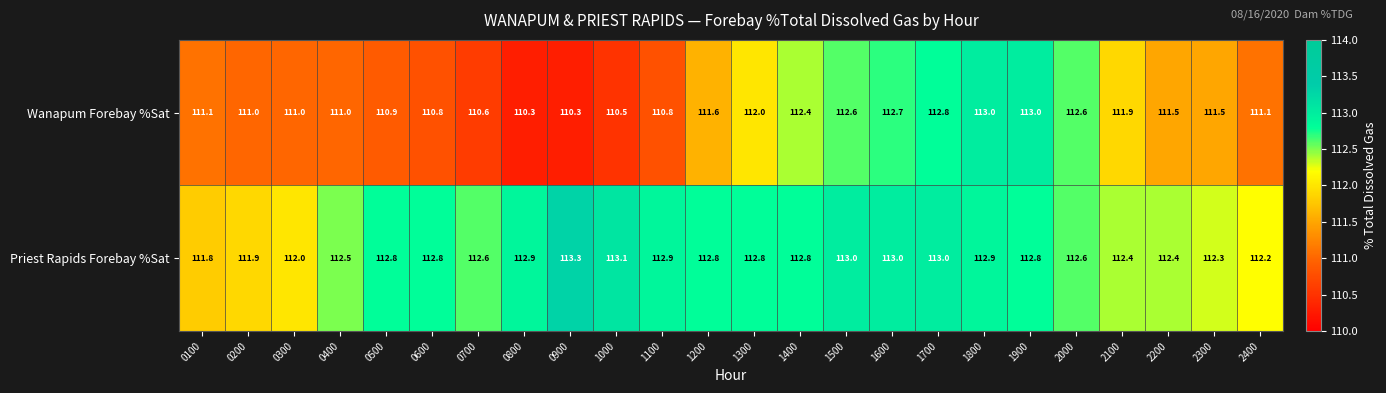

How many series are shown in this chart?

2